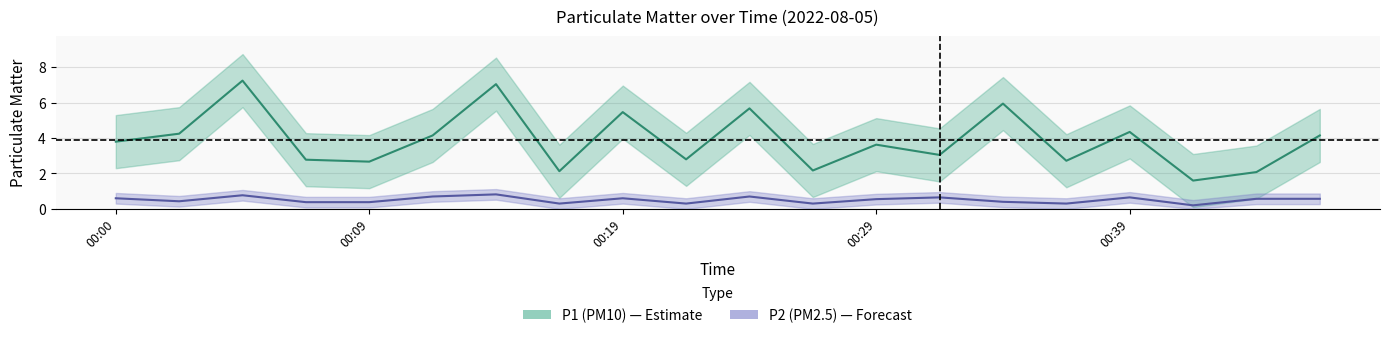

Rank the series at 6 from highest to lowest value.

P1 (PM10), P2 (PM2.5)